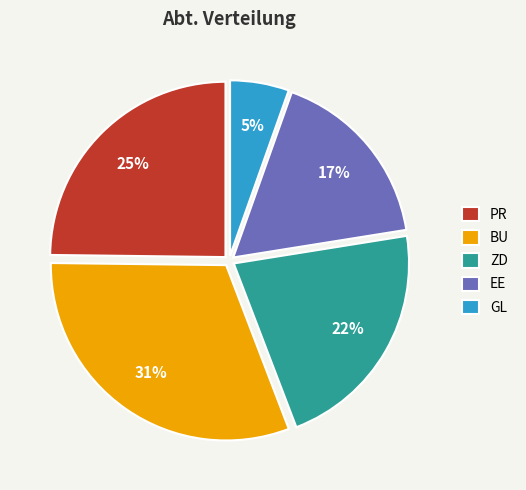

To the nearest percent, what is the difference between the ZD and PR slice percentages?

3%